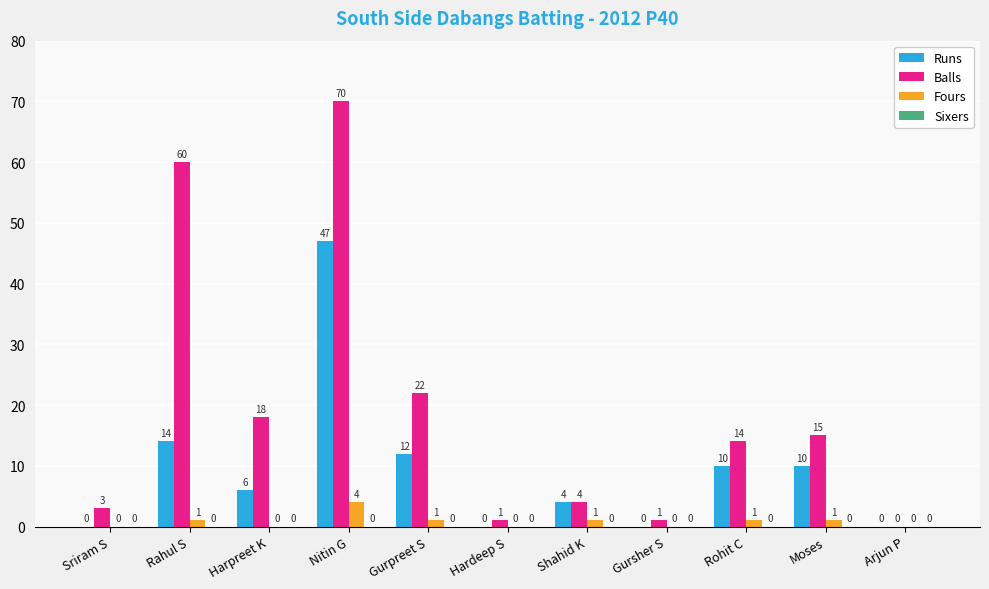

At which label does Runs first exceed 6?

Rahul S